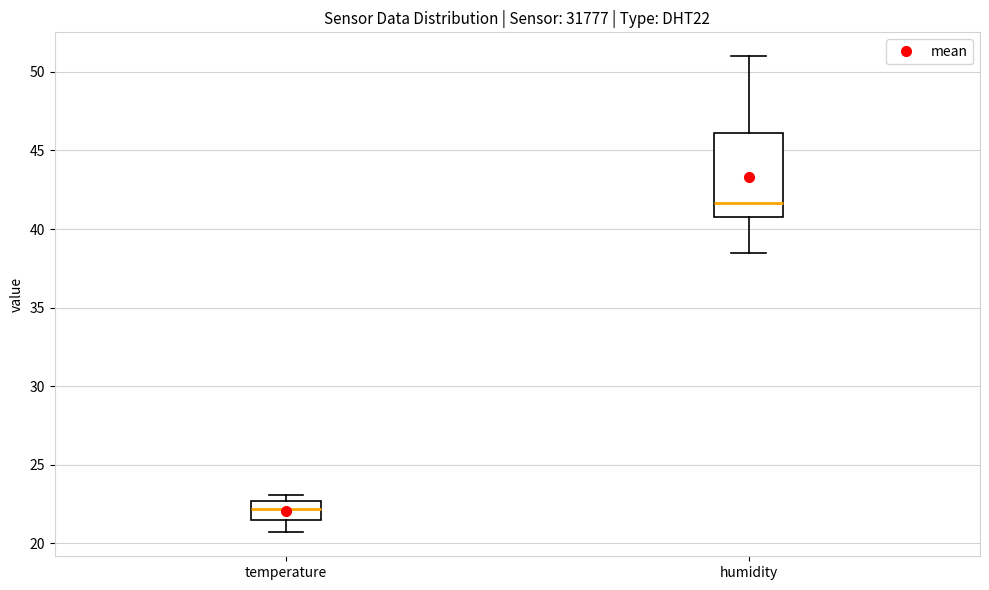

Where does the median line of the box for humidity sit on the y-axis? The values are not printed on the chart, so give them approximately, as read against the axis.

41.5